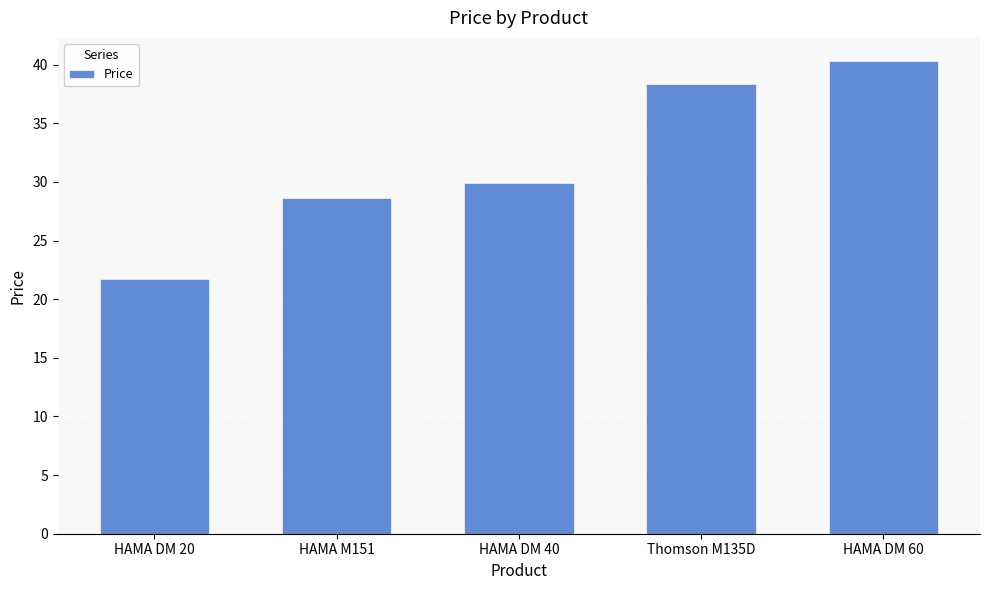

Rank the categories by value from lowest to highest.

HAMA DM 20, HAMA M151, HAMA DM 40, Thomson M135D, HAMA DM 60